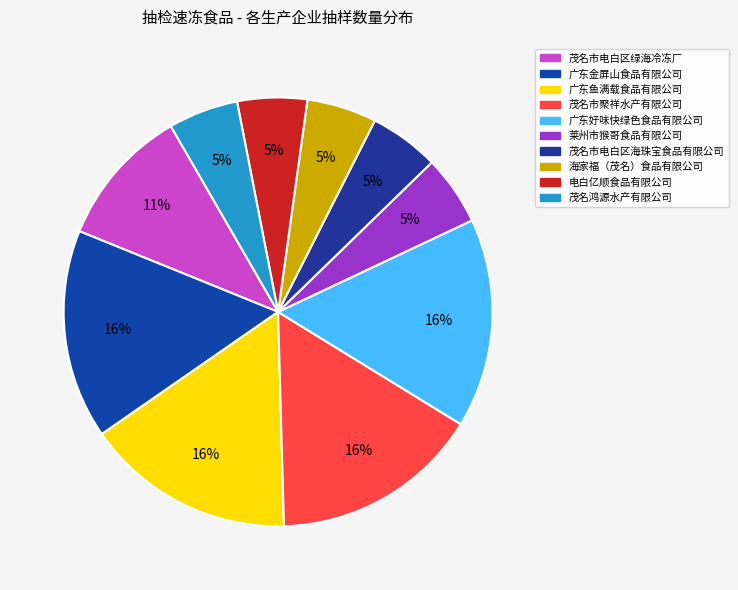

Rank the categories by value from lowest to highest.

莱州市猴哥食品有限公司, 茂名市电白区海珠宝食品有限公司, 海家福（茂名）食品有限公司, 电白亿顺食品有限公司, 茂名鸿源水产有限公司, 茂名市电白区绿海冷冻厂, 广东金屏山食品有限公司, 广东鱼满载食品有限公司, 茂名市聚祥水产有限公司, 广东好味快绿色食品有限公司